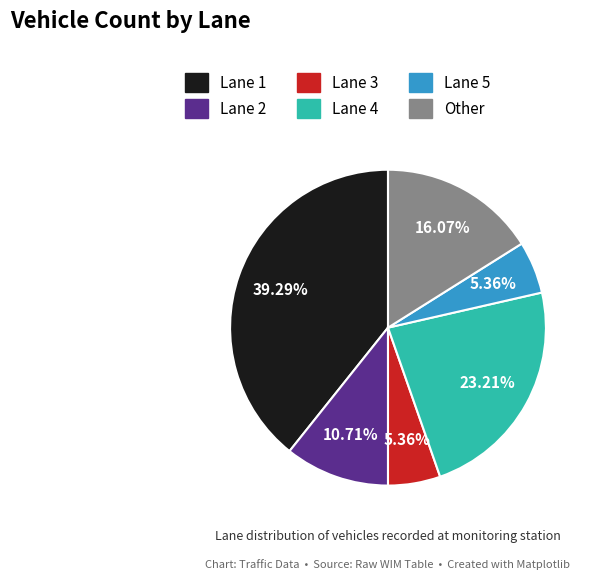

The Lane 4 slice represents 23% of the pie. True or false?

True